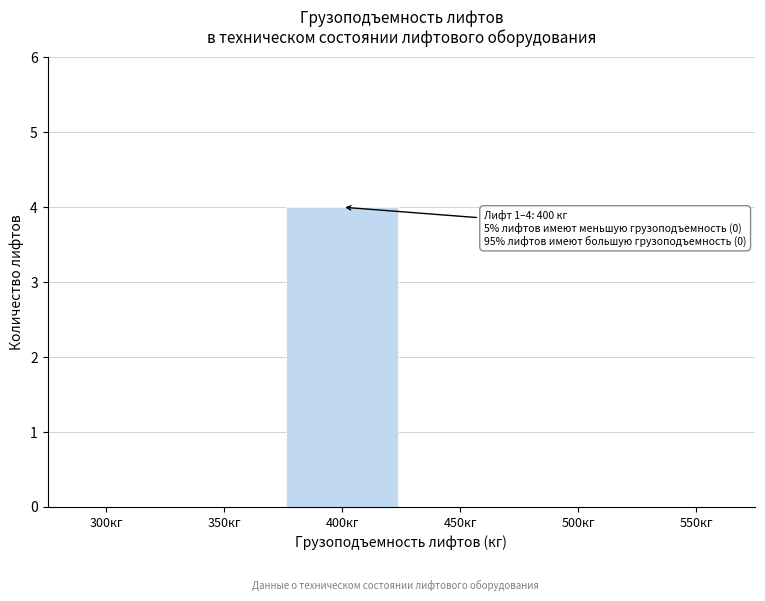

Reading right to left, list all the values displayed in this chart.

550кг=0	500кг=0	450кг=0	400кг=4	350кг=0	300кг=0